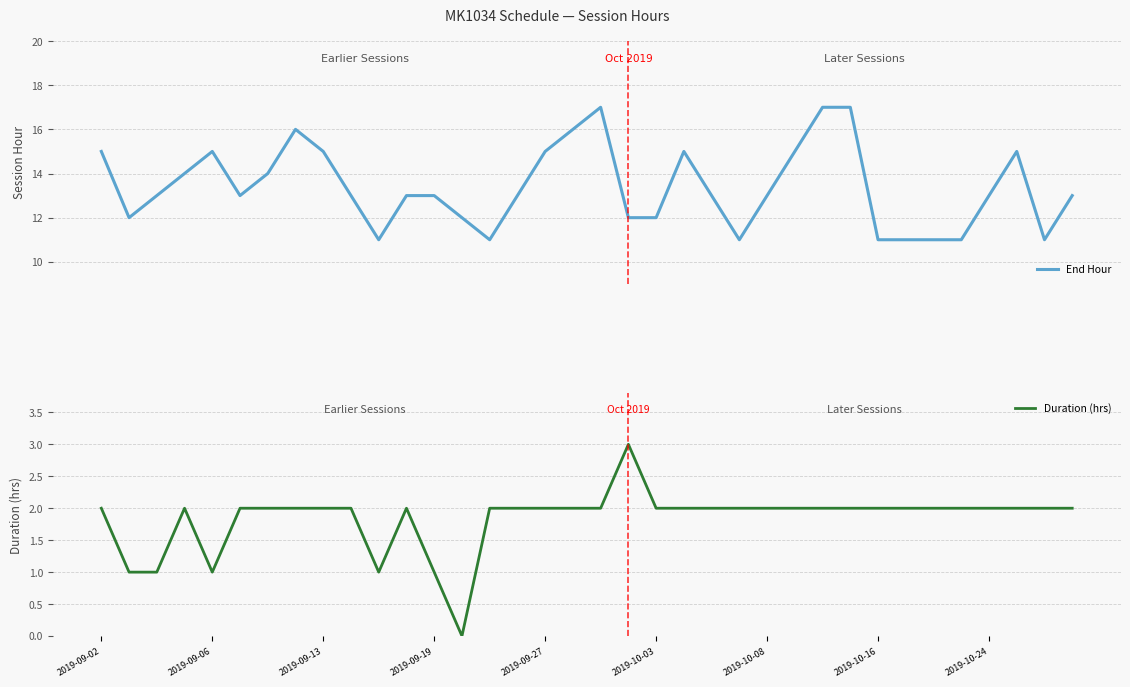

Which has a higher value, 29 or 2019-09-27?

2019-09-27